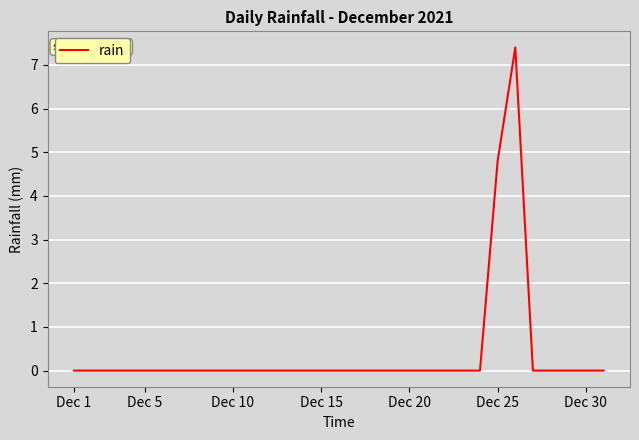

What is the difference between the maximum and minimum values?

7.4